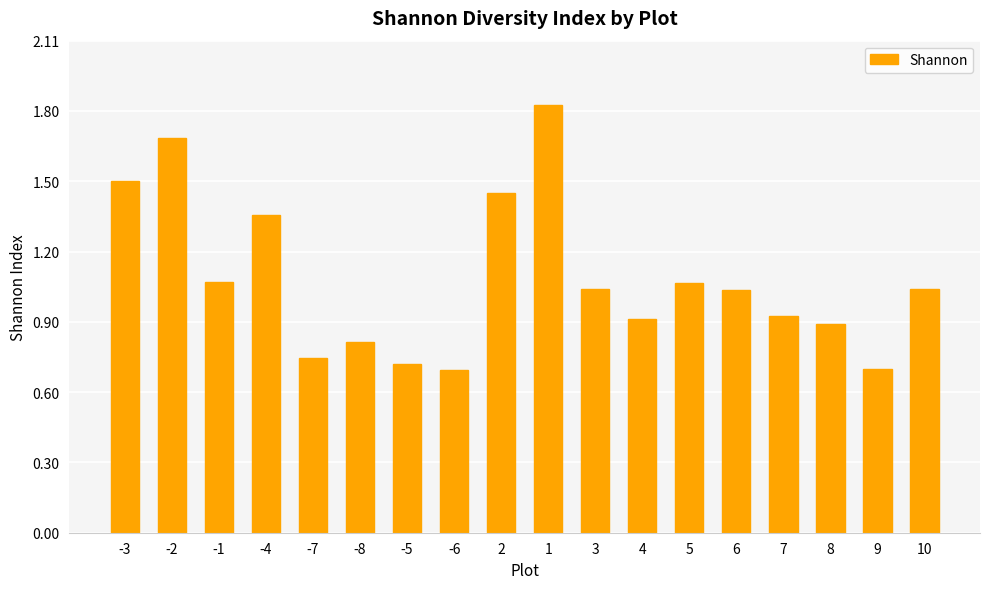

The chart shows a value of 0.8 at -8. True or false?

True